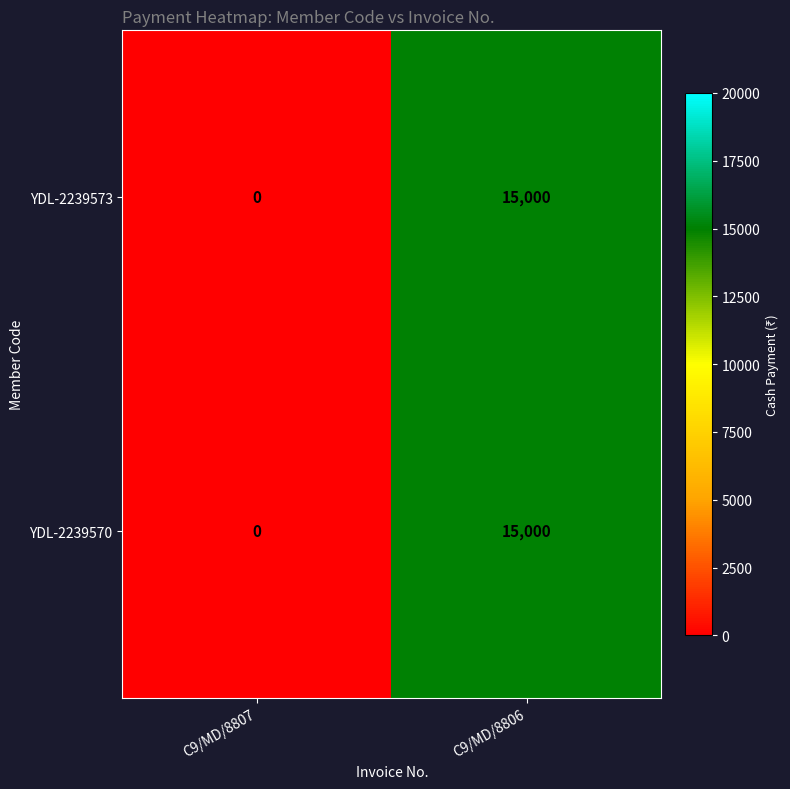

Rank the categories by YDL-2239573 value from lowest to highest.

C9/MD/8807, C9/MD/8806